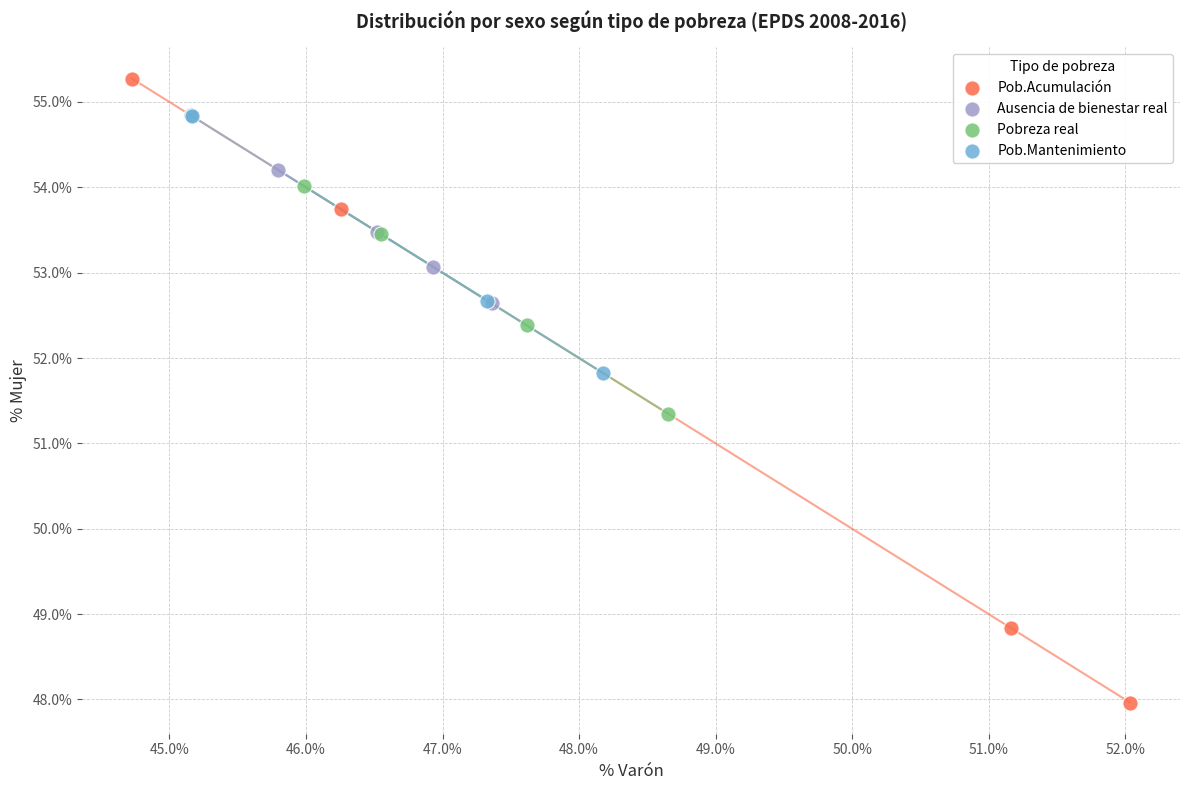

Which series contains the highest Y value?

Pob.Acumulación